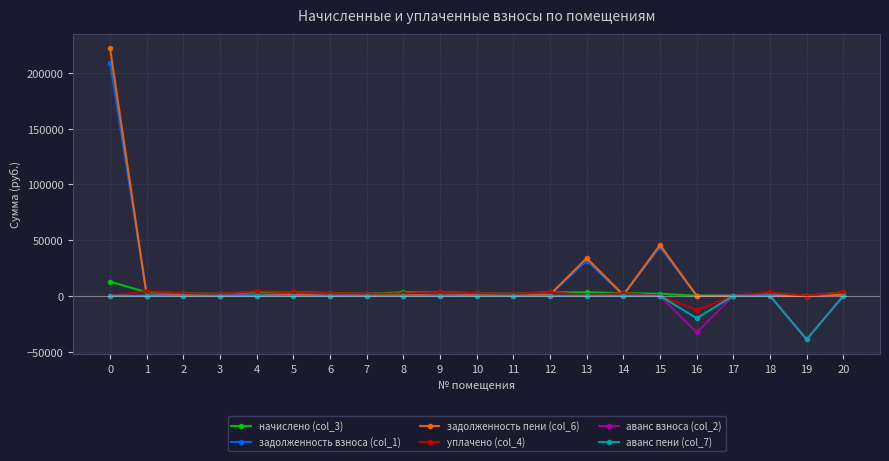

How many lines are shown in the chart?

6